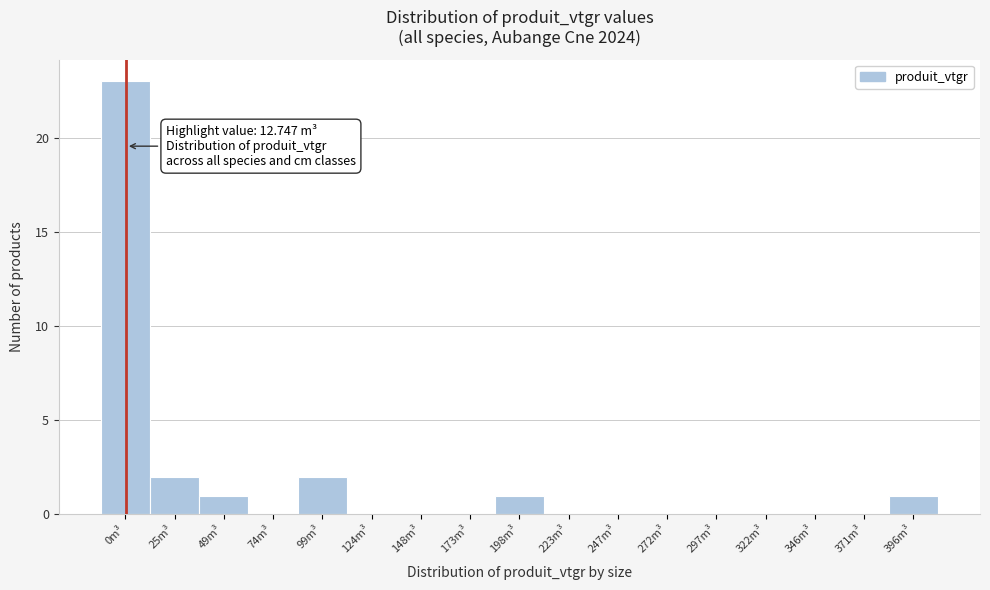

Reading left to right, what are all the values shown in this chart?

0m³=23	25m³=2	49m³=1	74m³=0	99m³=2	124m³=0	148m³=0	173m³=0	198m³=1	223m³=0	247m³=0	272m³=0	297m³=0	322m³=0	346m³=0	371m³=0	396m³=1